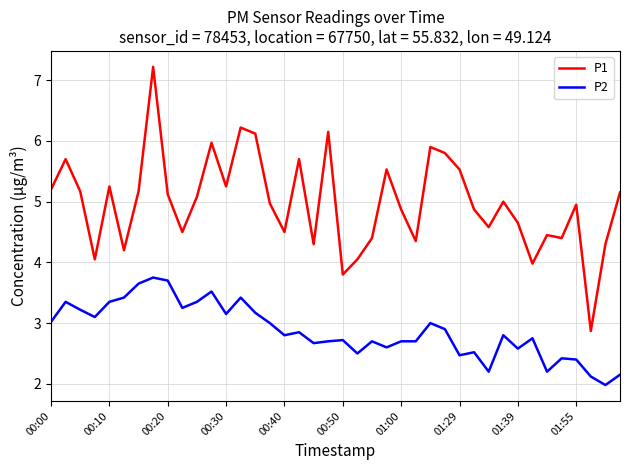

Which series has the largest total across all categories?

P1